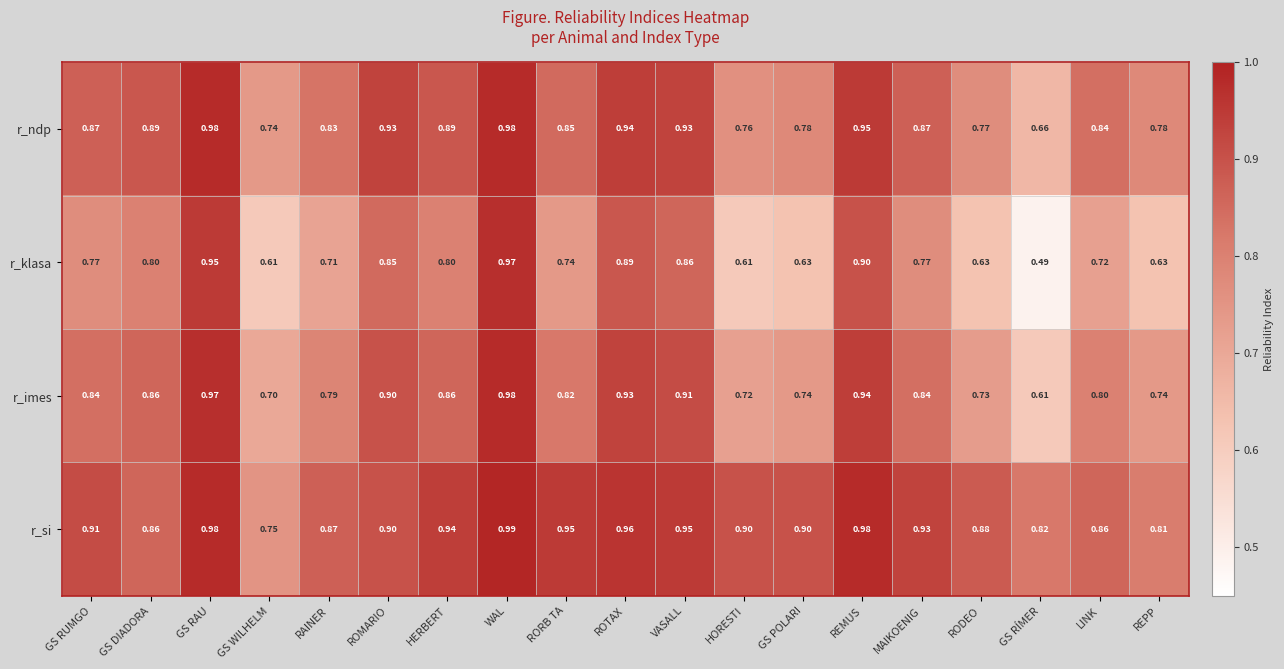

Is the value of r_ndp at RORB TA greater than the value of r_si at REMUS?

No